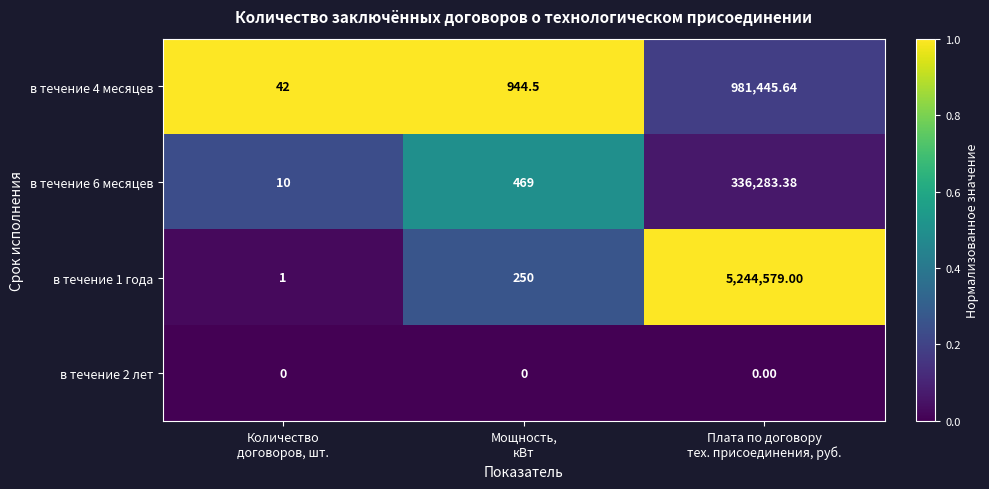

At which category is the sum across all series the highest?

Плата по договору
тех. присоединения, руб.